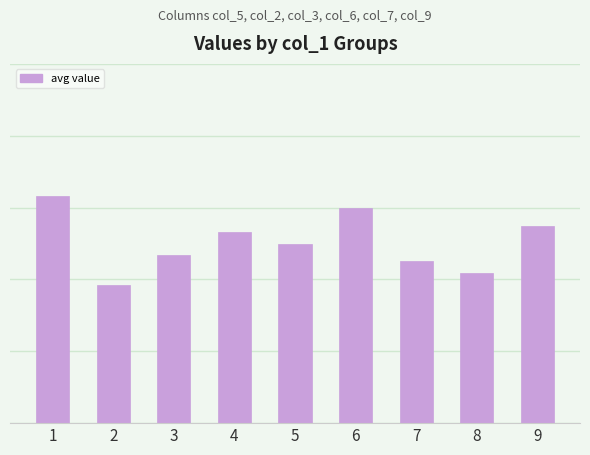

Does the chart contain any negative values?

No